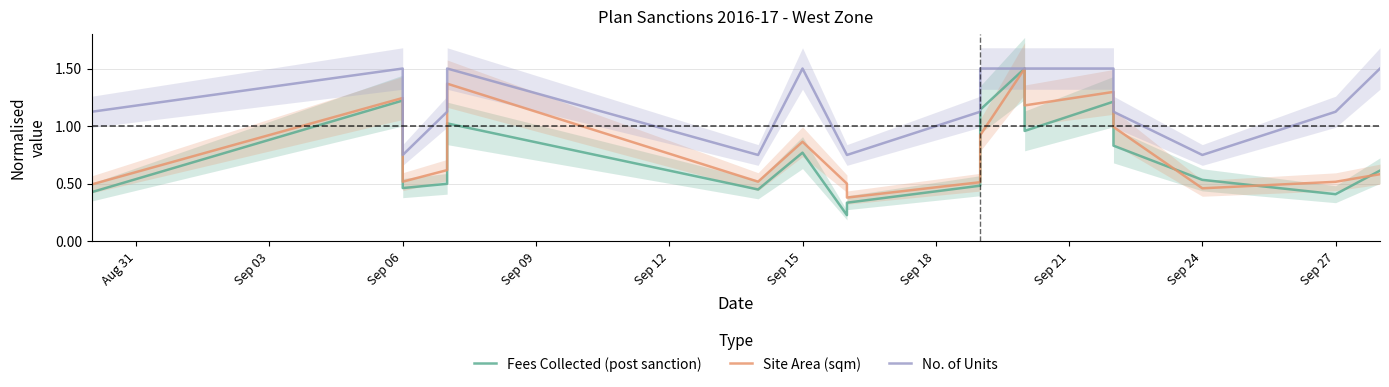

In Fees Collected (post sanction), how many points are lower than both neighbors (excluding endpoints)?

5